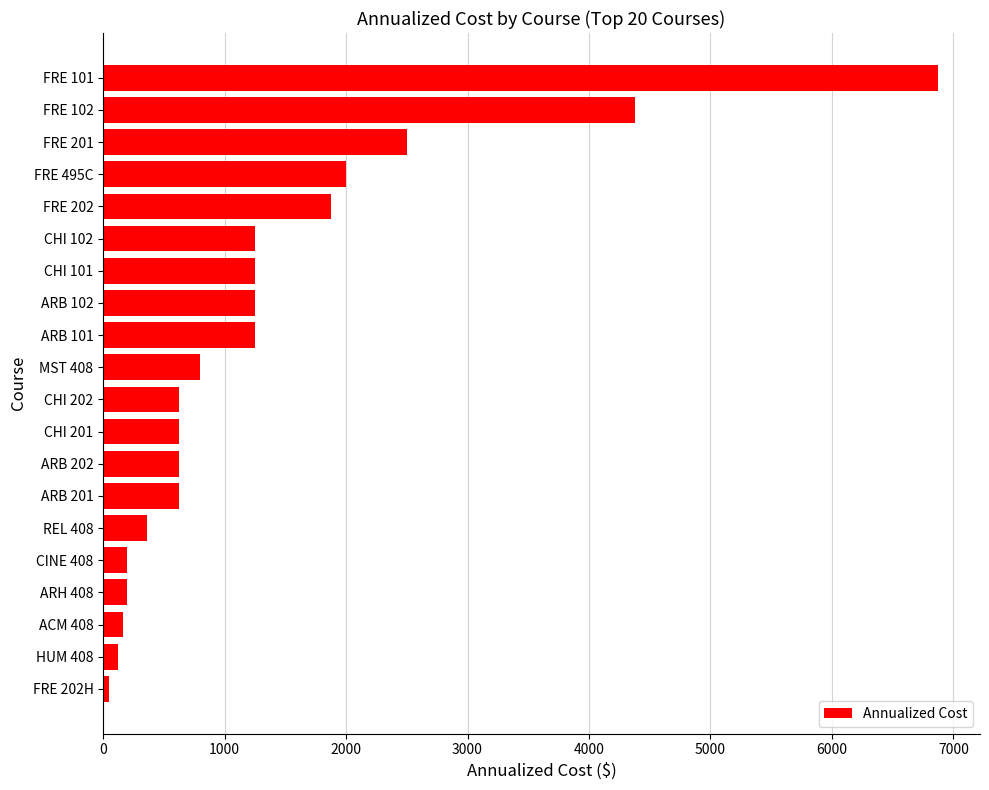

What is the ratio of the value at CHI 101 to the value at ACM 408?

7.8